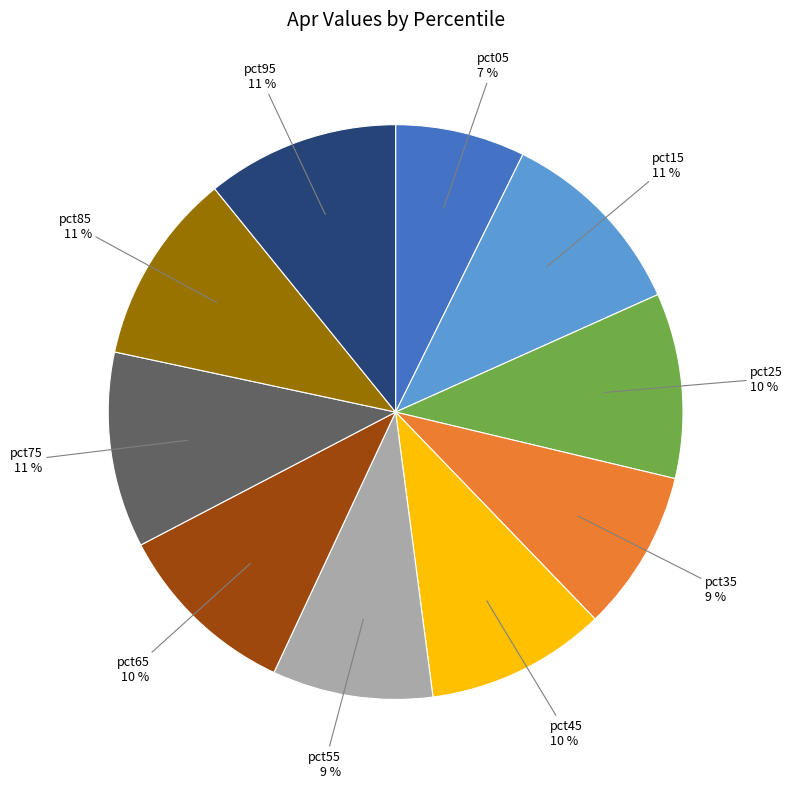

The pct95 slice represents 11% of the pie. True or false?

True